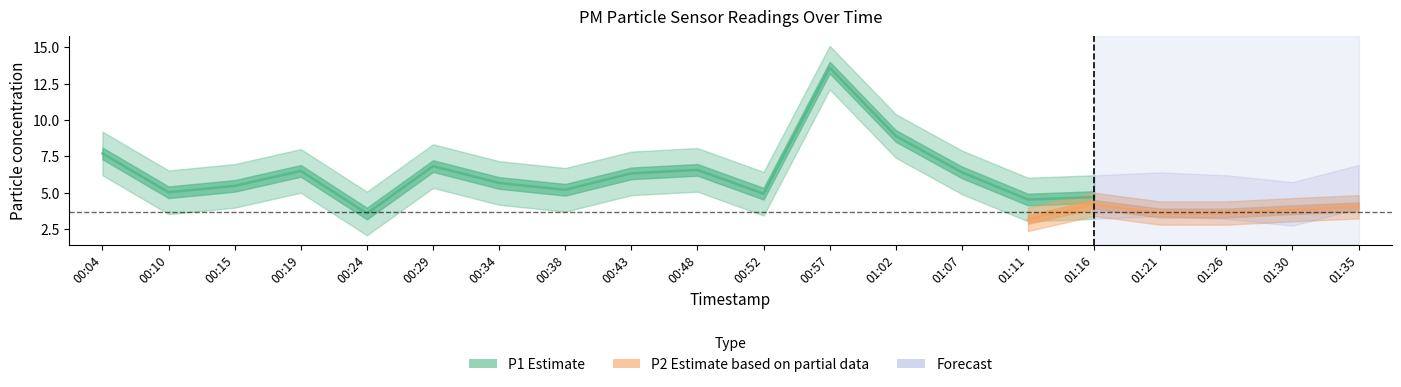

Between 01:07 and 00:04, which is larger?

00:04